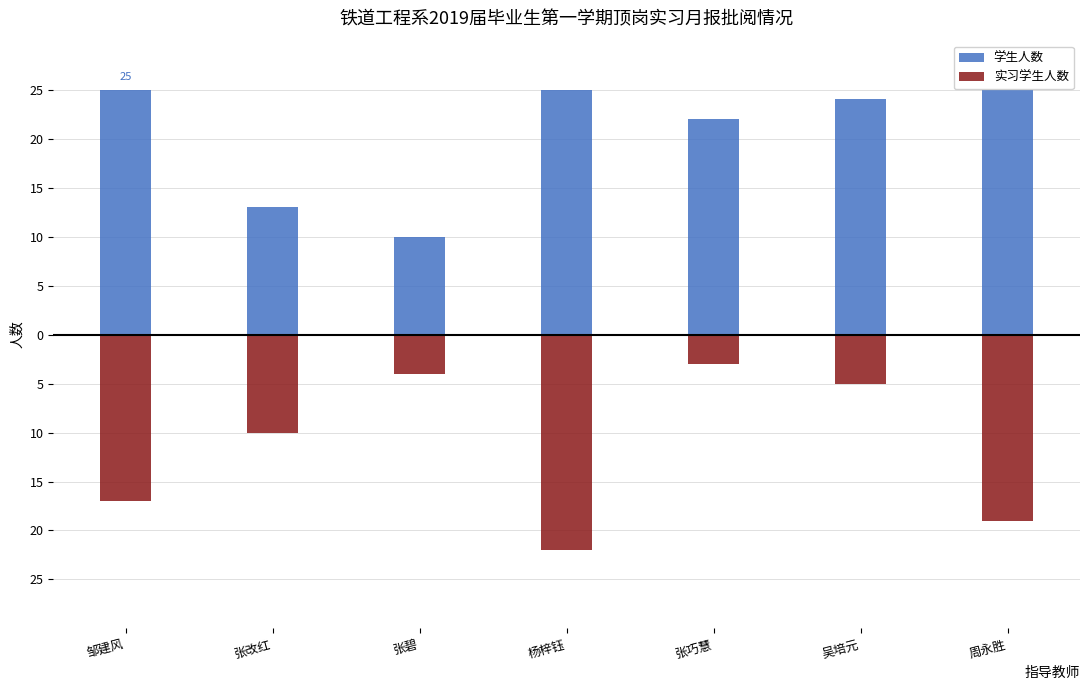

Between 邹建风 and 吴培元, which series saw the biggest shift?

实习学生人数